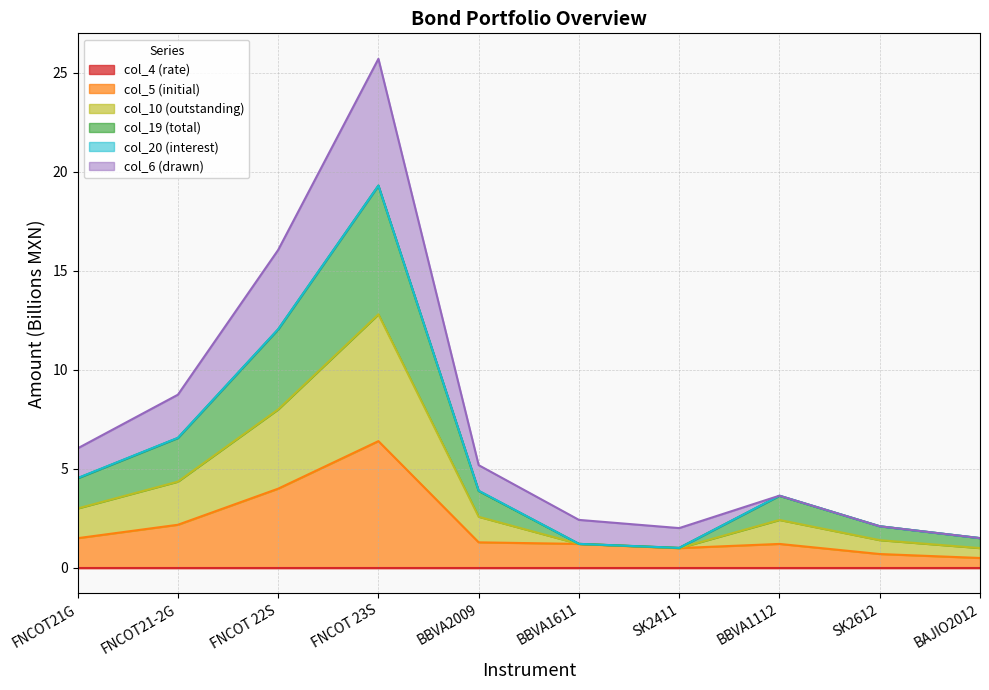

At which category is the sum across all series the highest?

FNCOT 23S